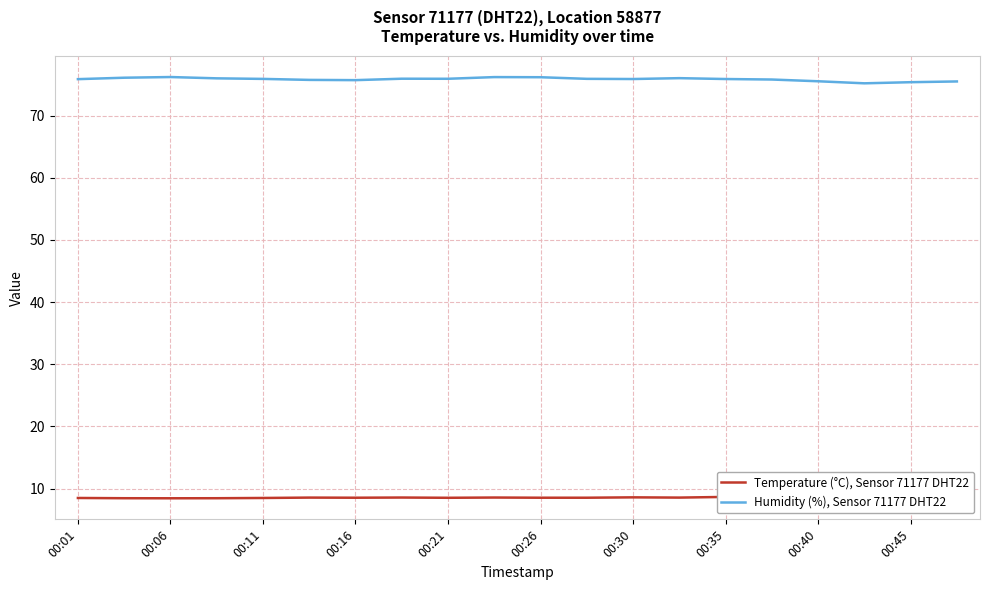

Reading right to left, transcribe all the data shown in this chart.

Temperature (°C), Sensor 71177 DHT22: 8.7	8.7	8.7	8.8	8.7	8.7	8.6	8.6	8.5	8.5	8.6	8.5	8.6	8.5	8.6	8.5	8.5	8.4	8.5	8.5
Humidity (%), Sensor 71177 DHT22: 75.5	75.4	75.2	75.5	75.8	75.9	76.0	75.9	75.9	76.2	76.2	75.9	75.9	75.7	75.7	75.9	76.0	76.2	76.1	75.9